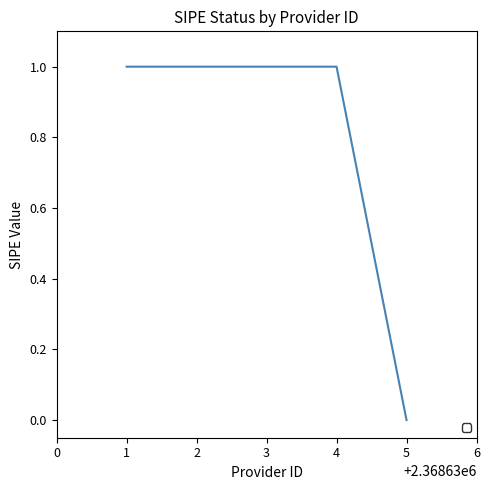

Is this an area chart (filled region under the line)?

No